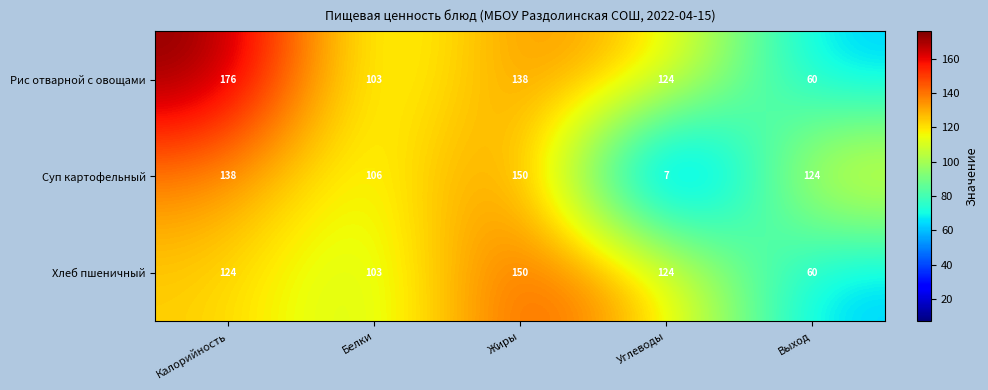

What is the sum of the Рис отварной с овощами values at Углеводы and Калорийность?

300